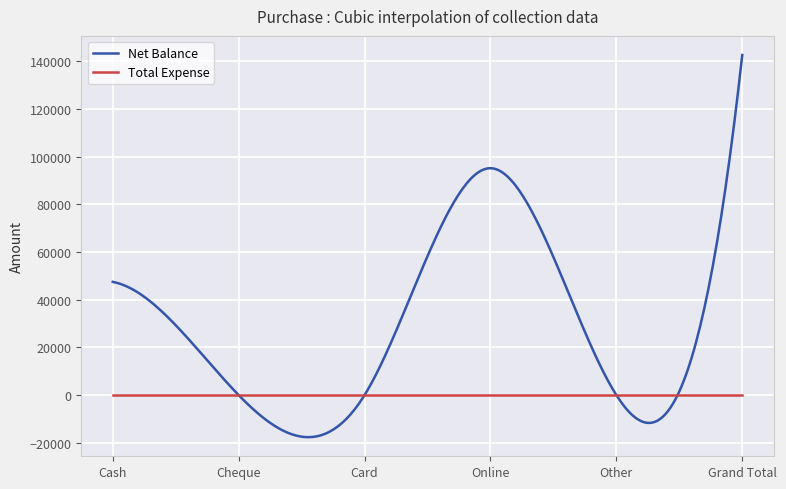

What is the smallest value displayed?

-17654.1